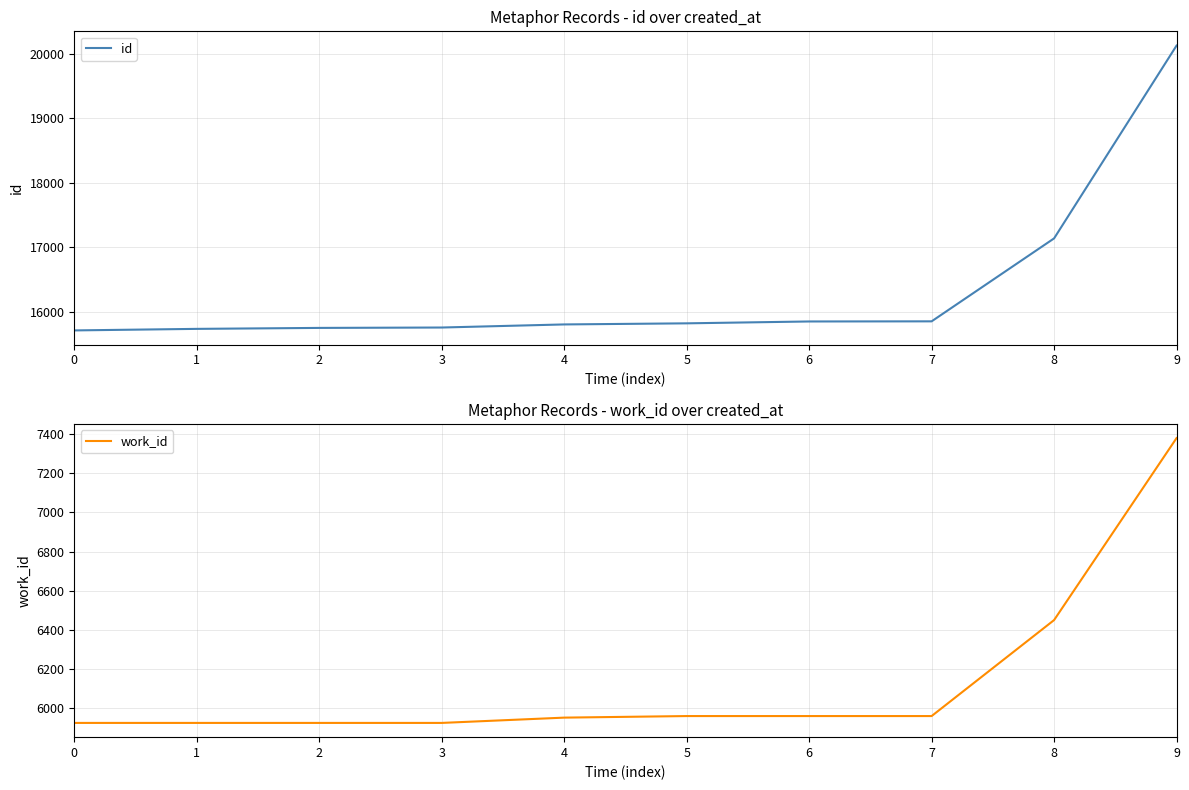

What is the value of the id point at the 2nd from the left?

15731